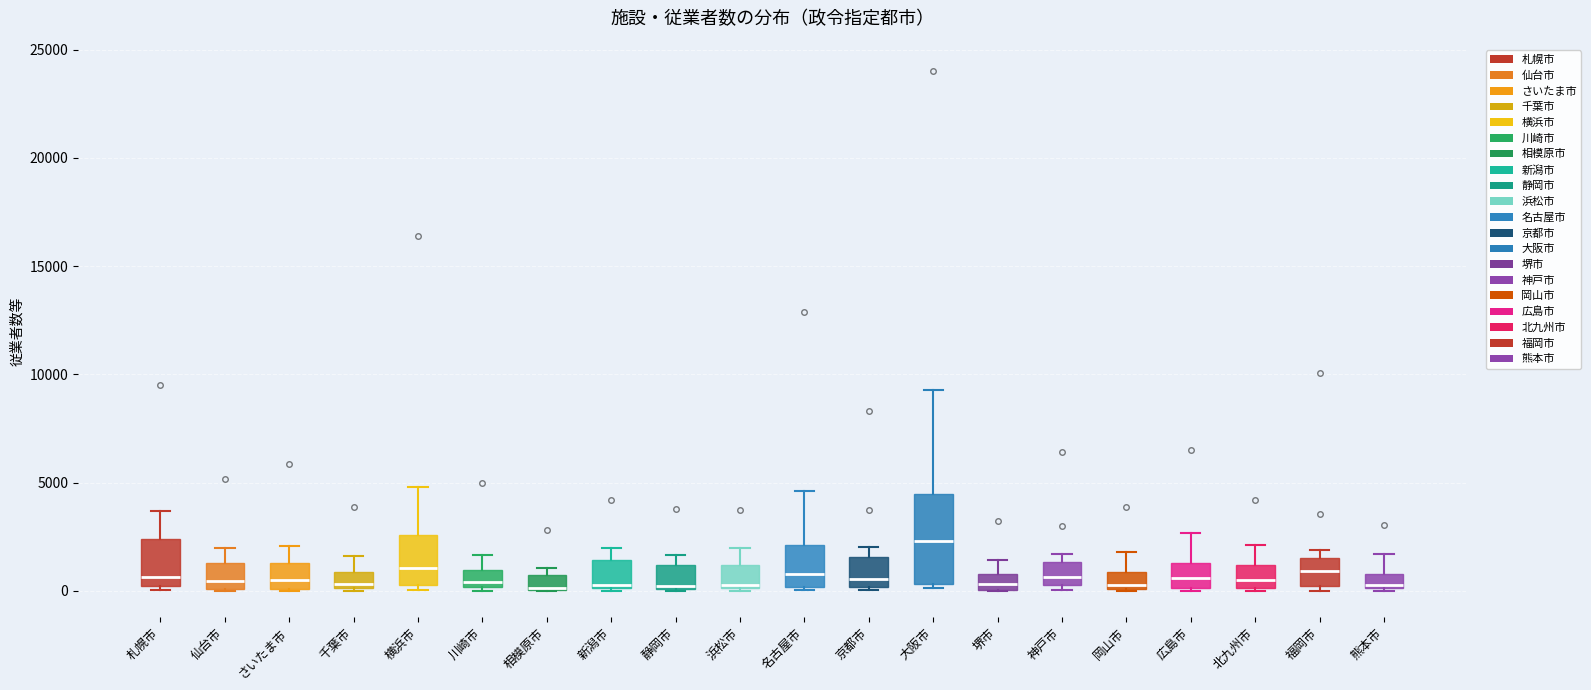

Which box has the highest median line?

大阪市